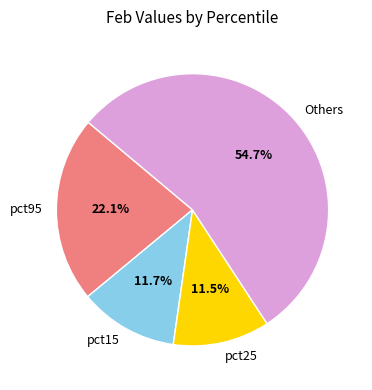

Is there a majority slice in this chart?

Yes